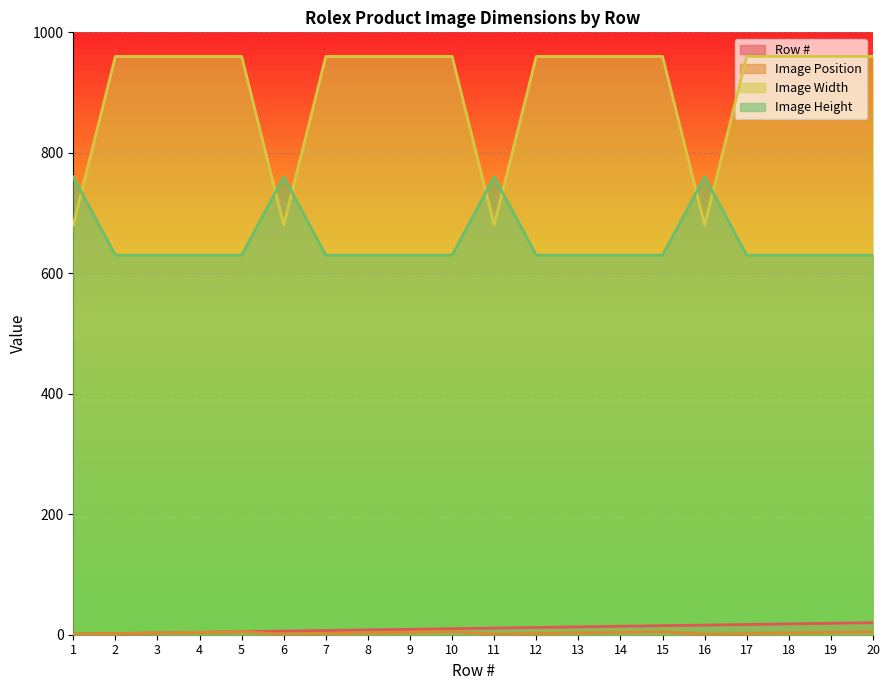

Which series changed the most between 7 and 14?

Row #